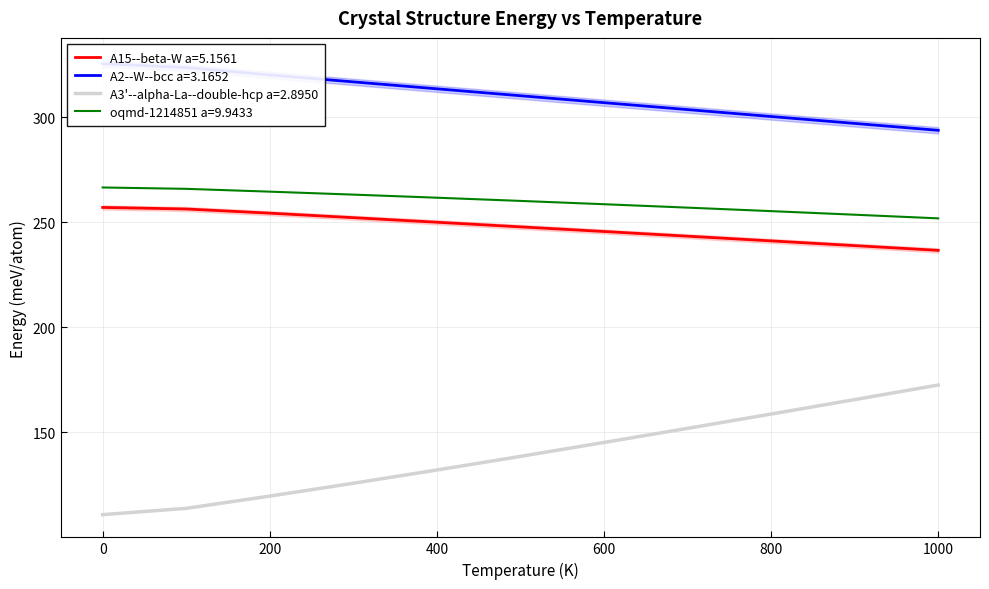

What is the label of the 5th point from the right?

600.0